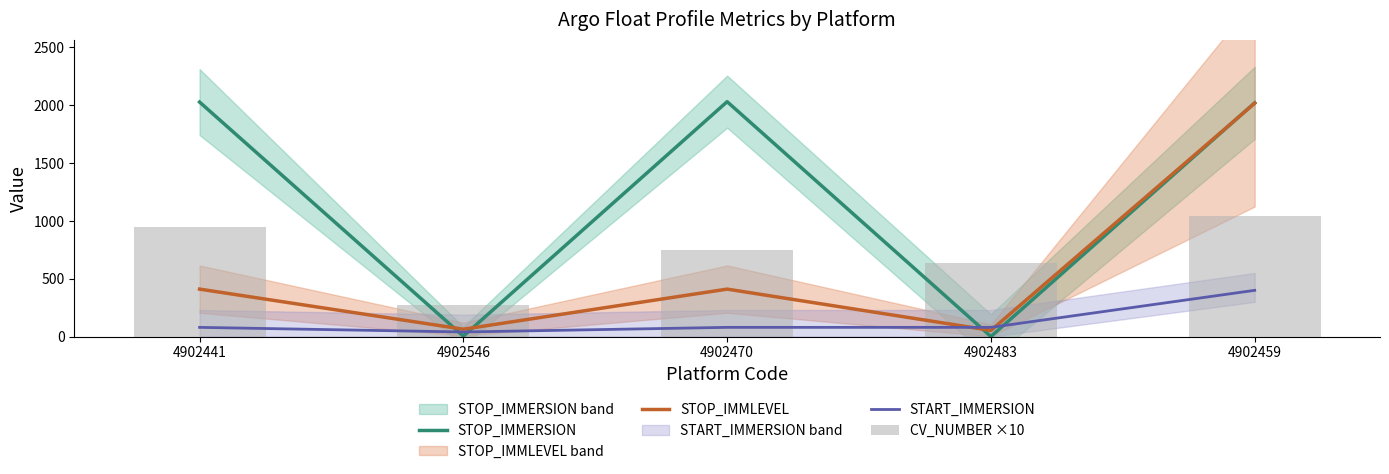

What is the total value across all series at 4902470?

3270.6